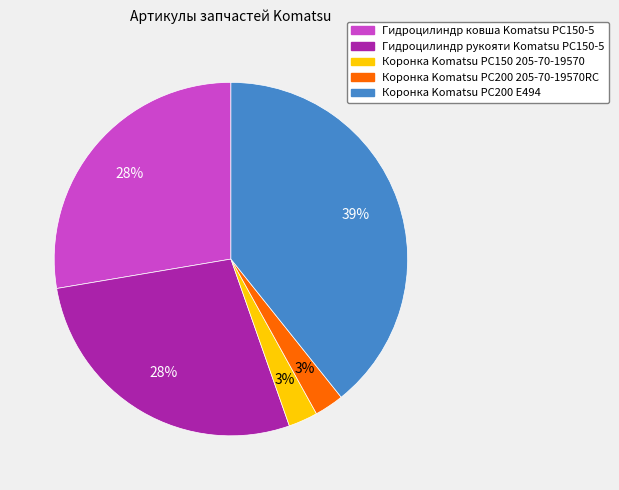

True or false: Гидроцилиндр рукояти Komatsu PC150-5 accounts for 20% of the total.

False